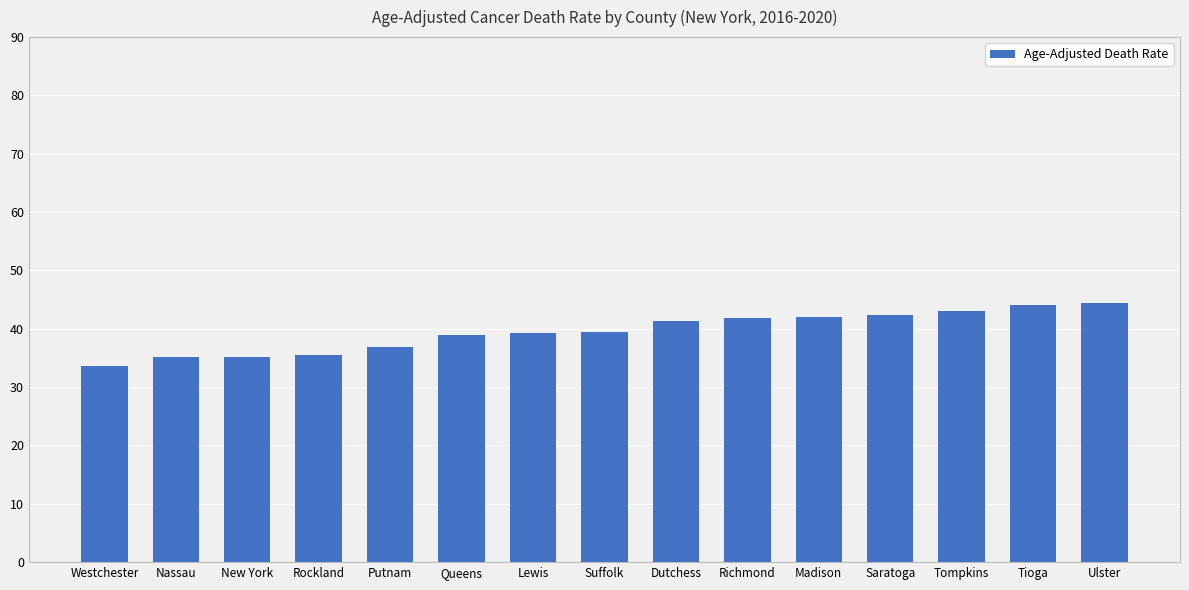

What is the sum of all values?

593.1